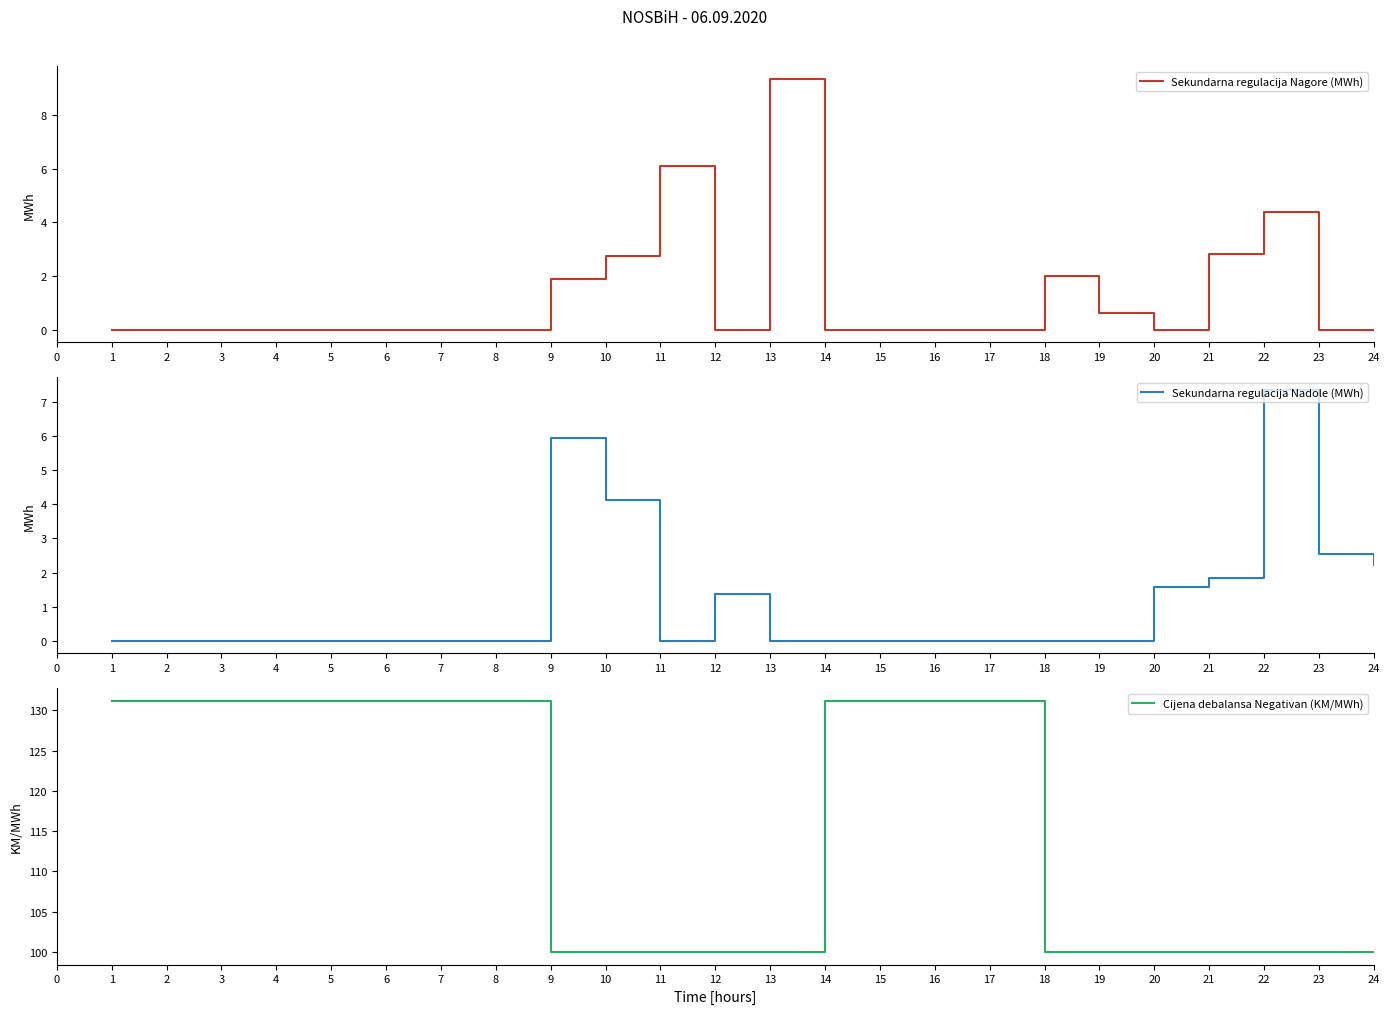

What are all the series names shown in the legend?

Sekundarna regulacija Nagore (MWh), Sekundarna regulacija Nadole (MWh), Cijena debalansa Negativan (KM/MWh)